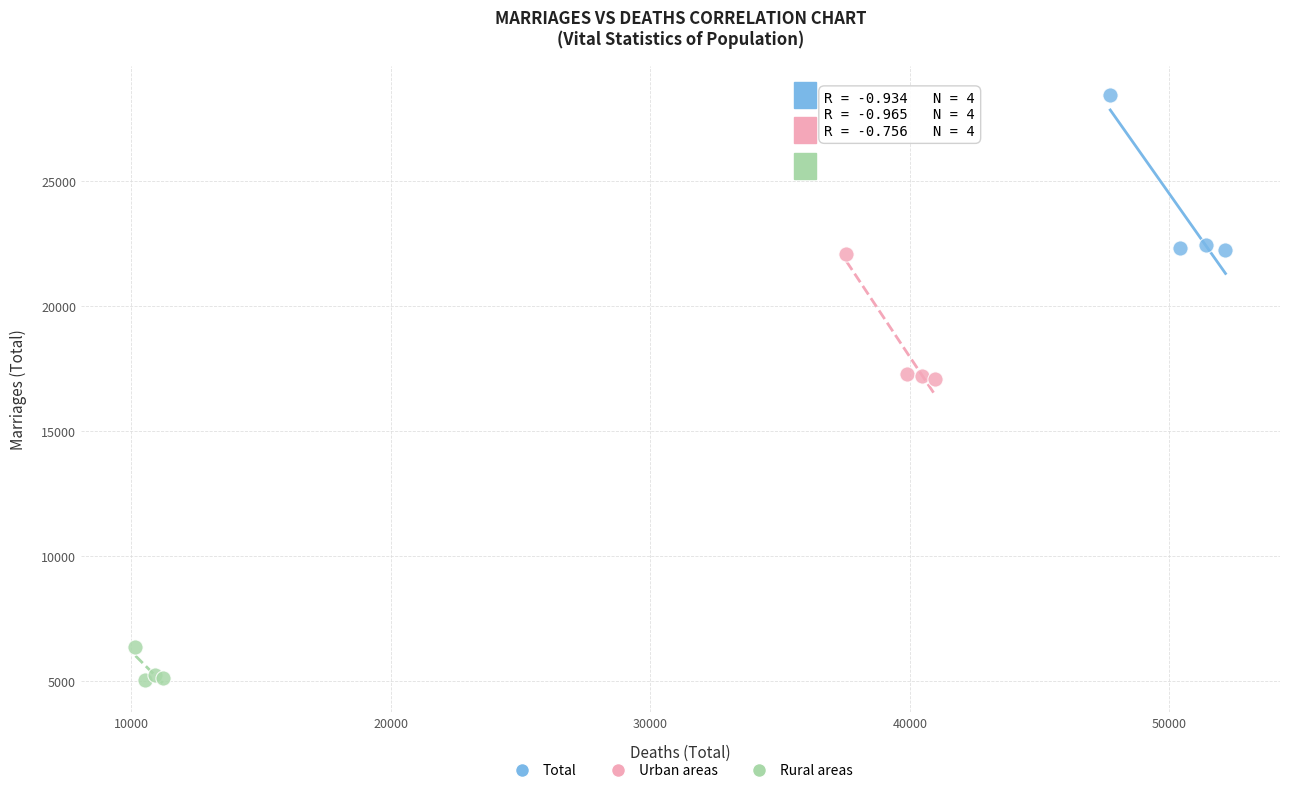

Which series contains the lowest Y value?

Rural areas